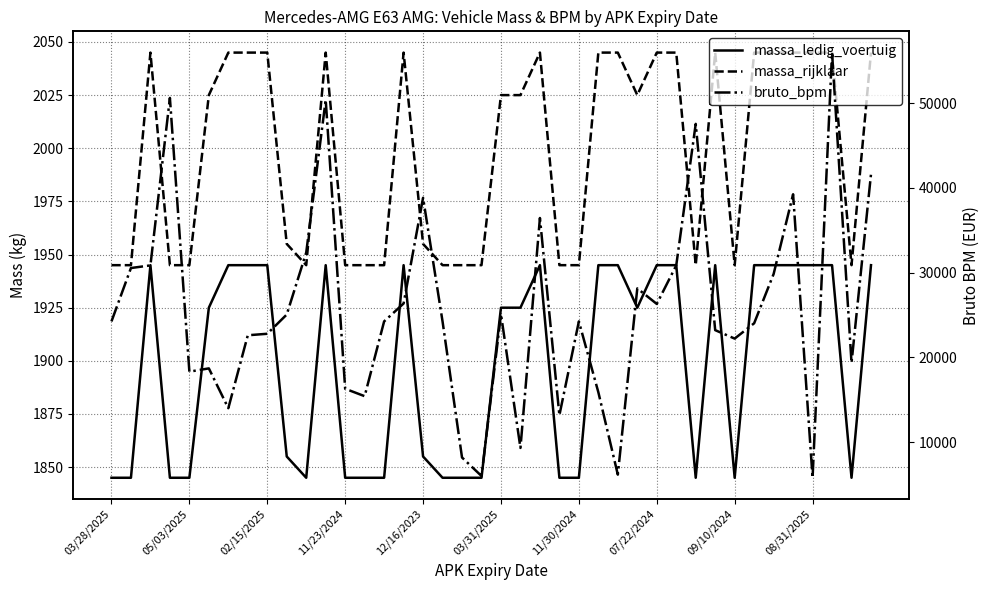

True or false: massa_ledig_voertuig and bruto_bpm intersect in this chart.

False